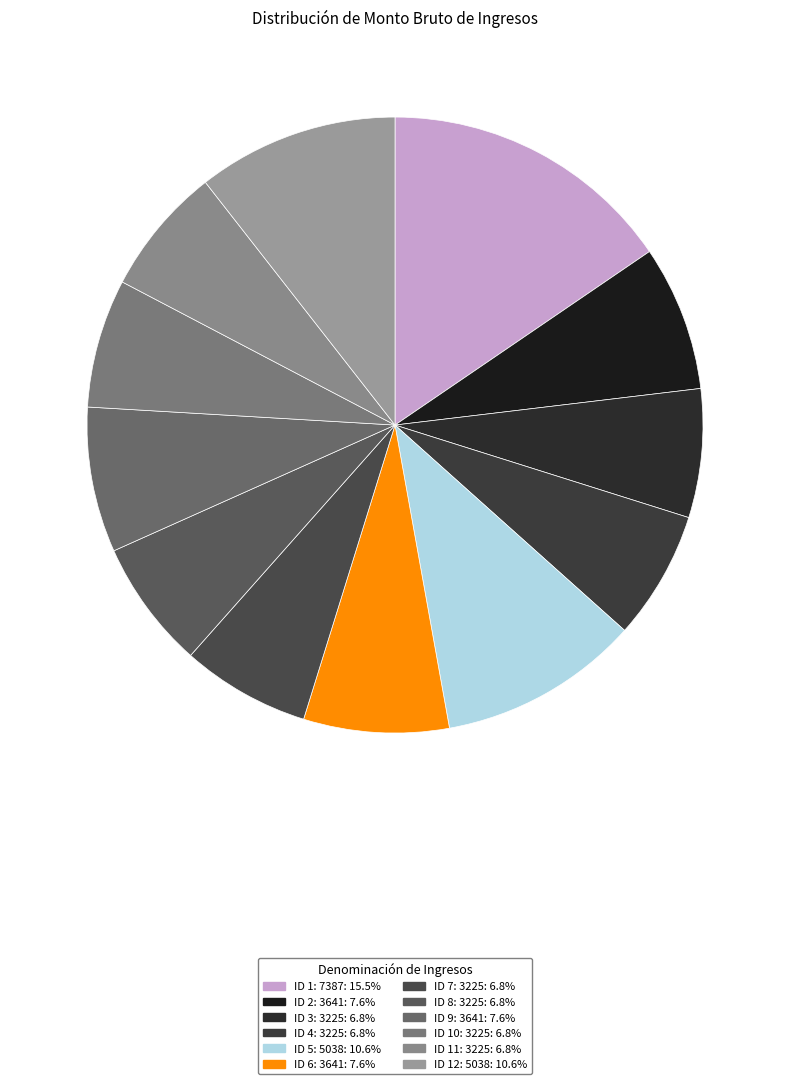

To the nearest percent, what is the average slice percentage?

8%